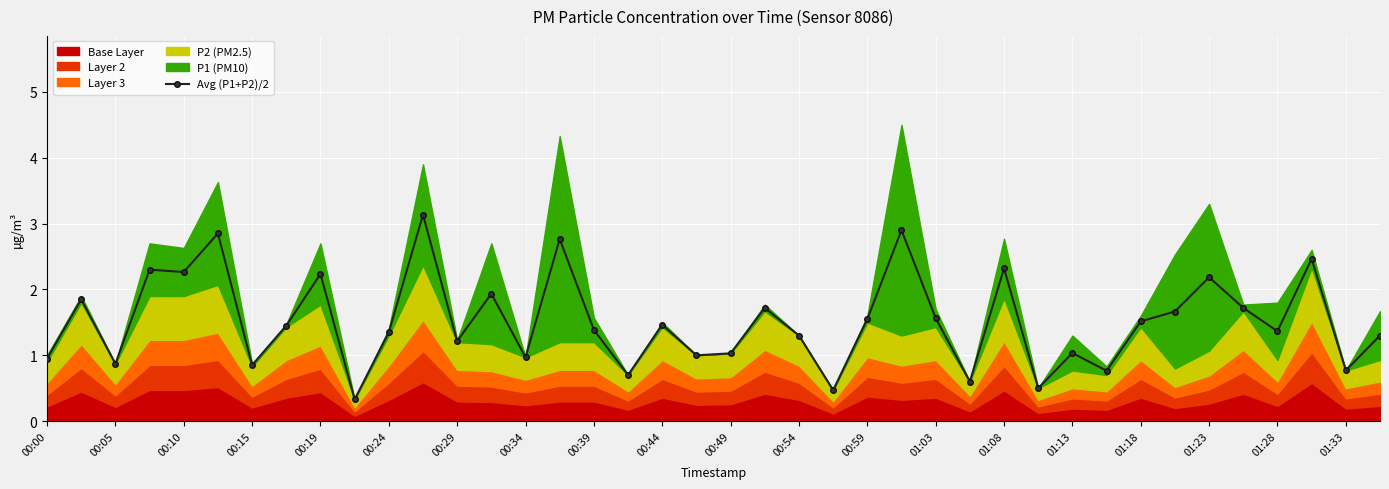

What is the highest value of the Avg (P1+P2)/2 series?

3.1